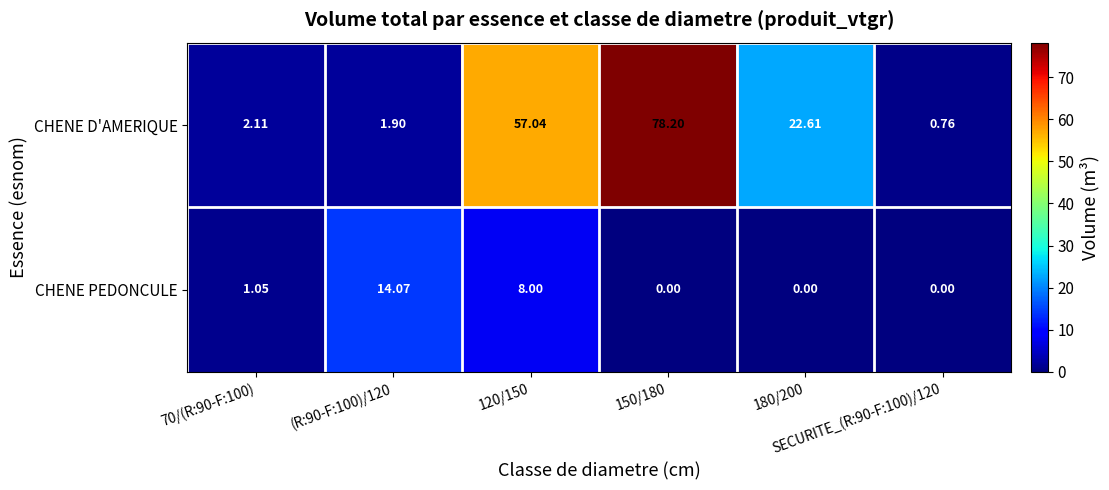

Which series has the largest total across all categories?

CHENE D'AMERIQUE